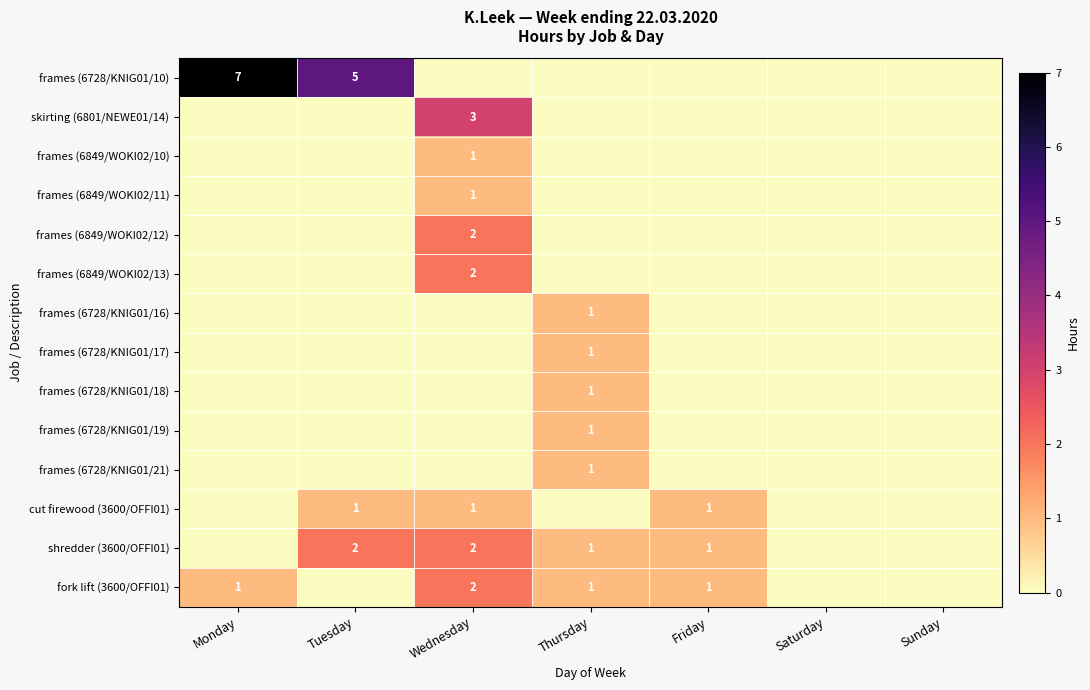

What is the spread (max minus min) of values at Thursday?

1